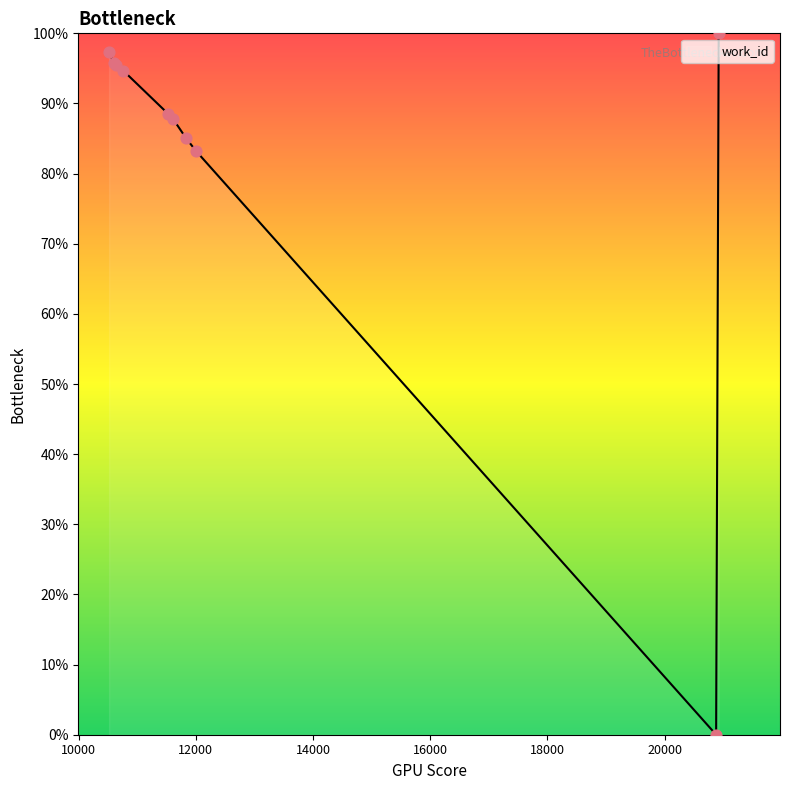

What is the greatest value displayed?

100.0